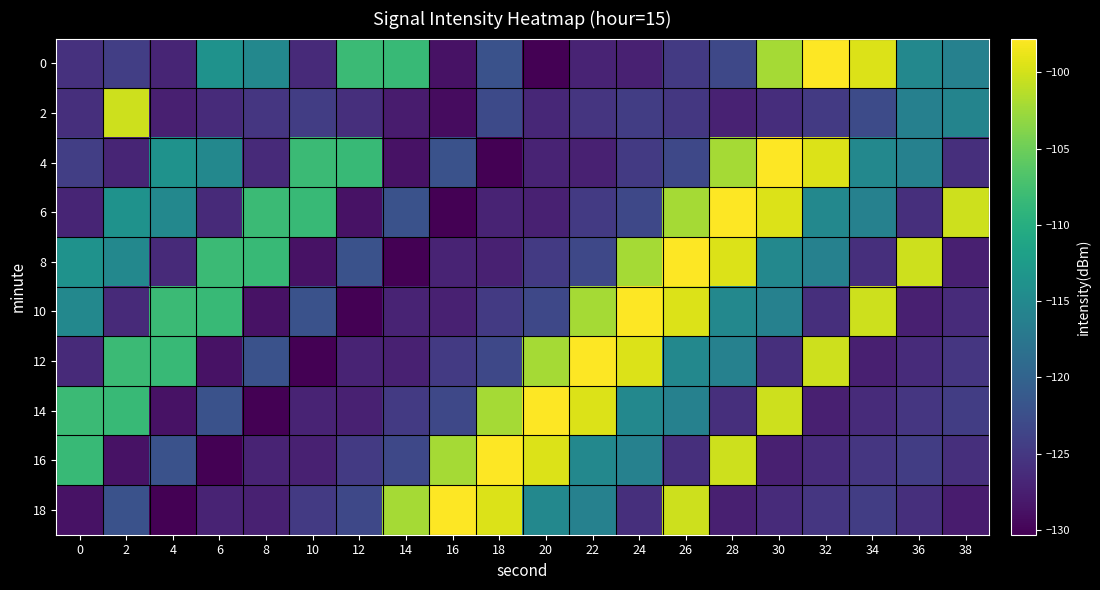

What is the minimum value shown in the chart?

-130.3